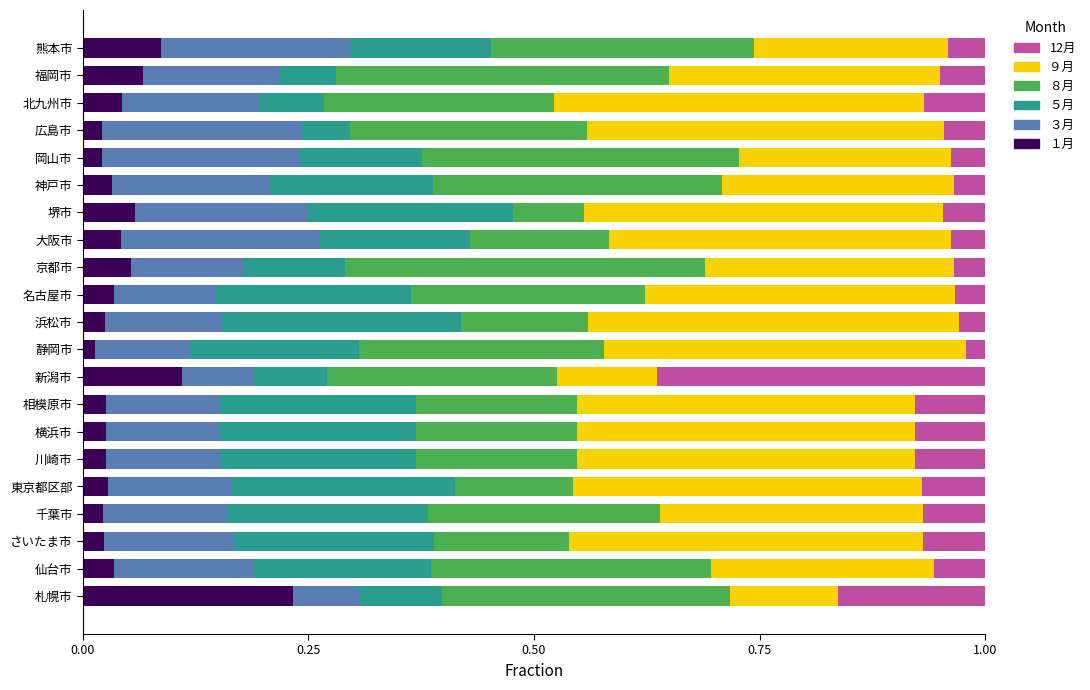

What is the total value across all series at 広島市?

1.0